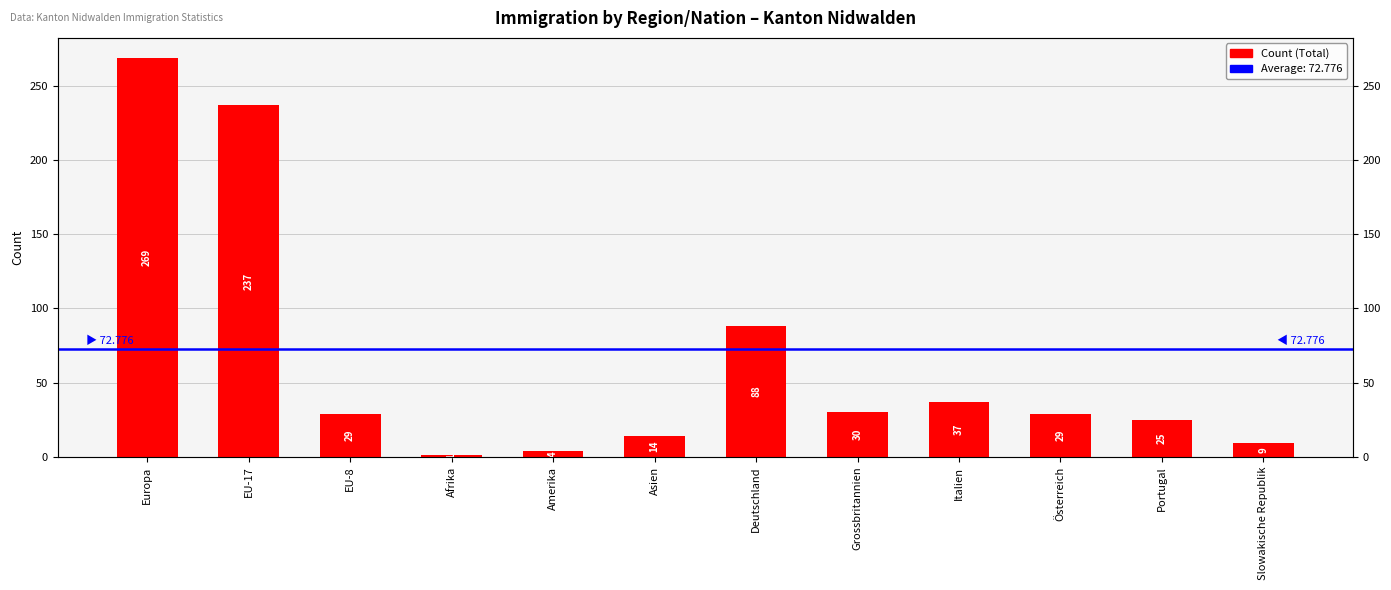

What is the label of the 8th bar from the left?

Grossbritannien